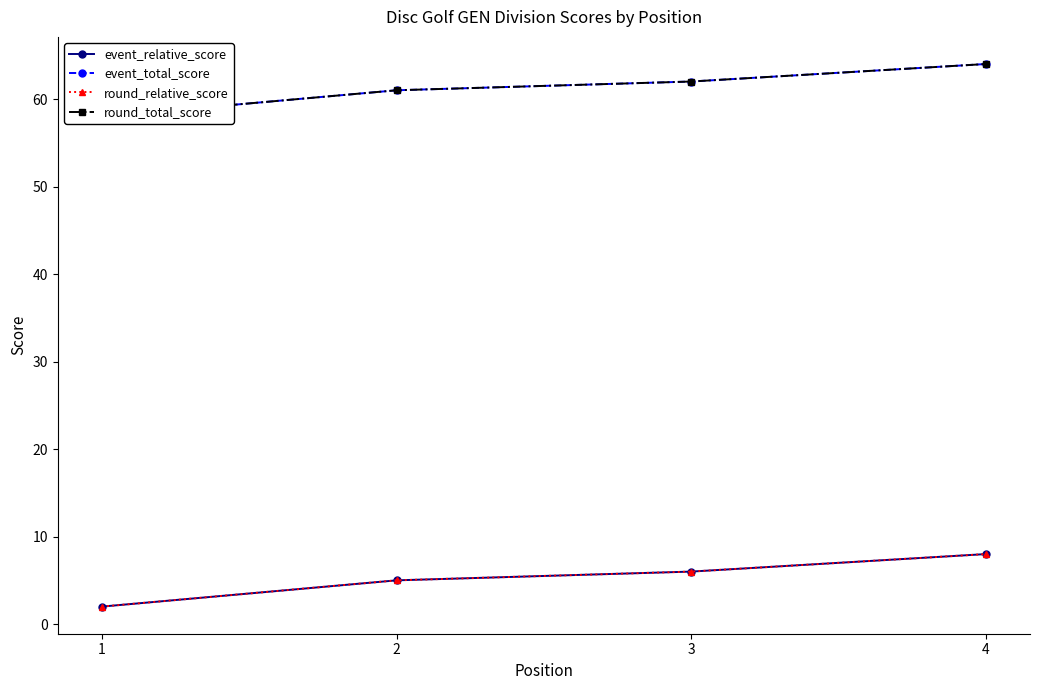

At which category is the sum across all series the highest?

4